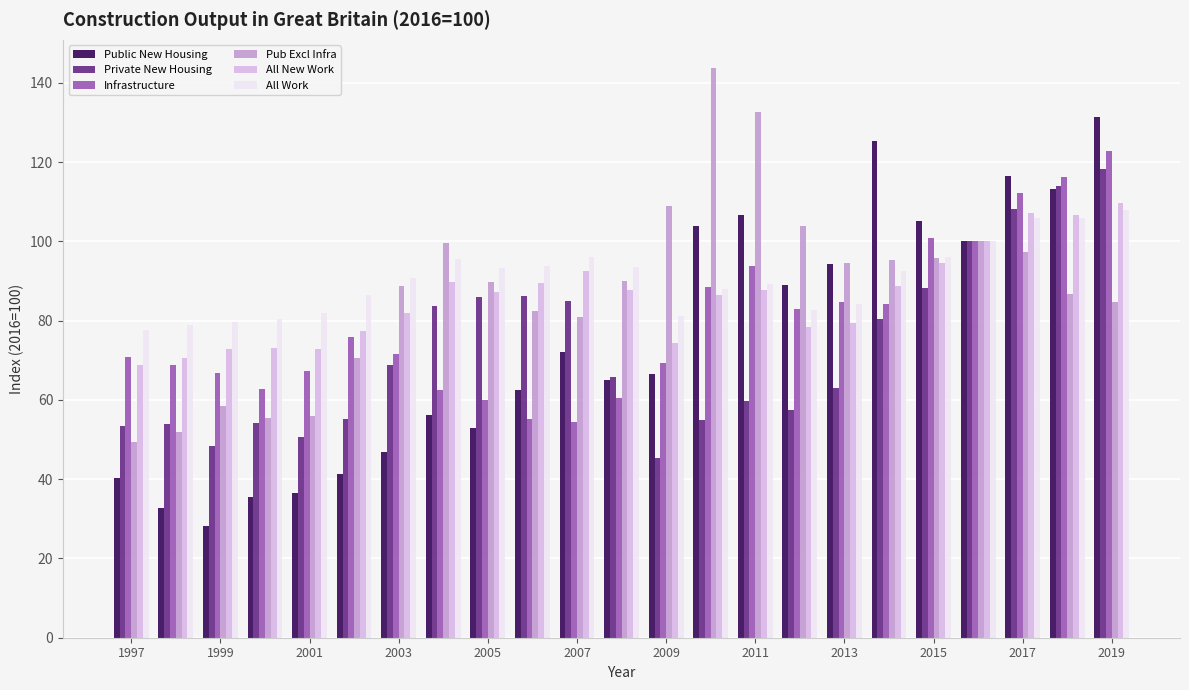

Does the chart contain any negative values?

No